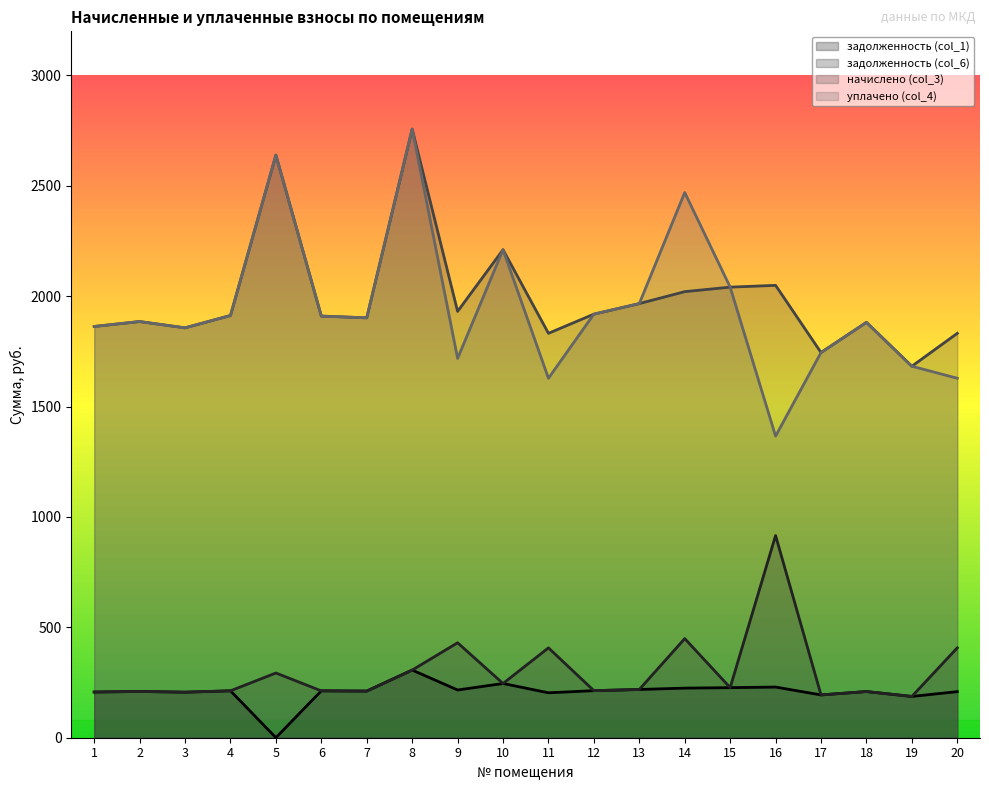

What is the lowest value of the уплачено (col_4) series?

1366.2